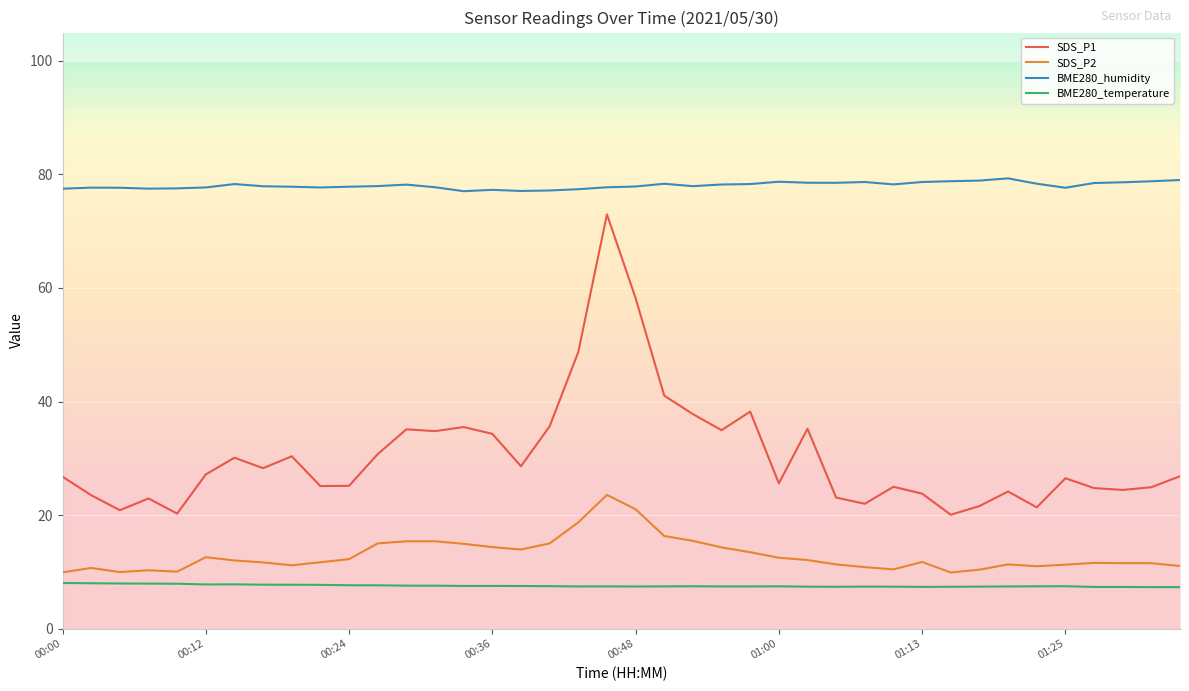

Which series has the widest spread of values?

SDS_P1